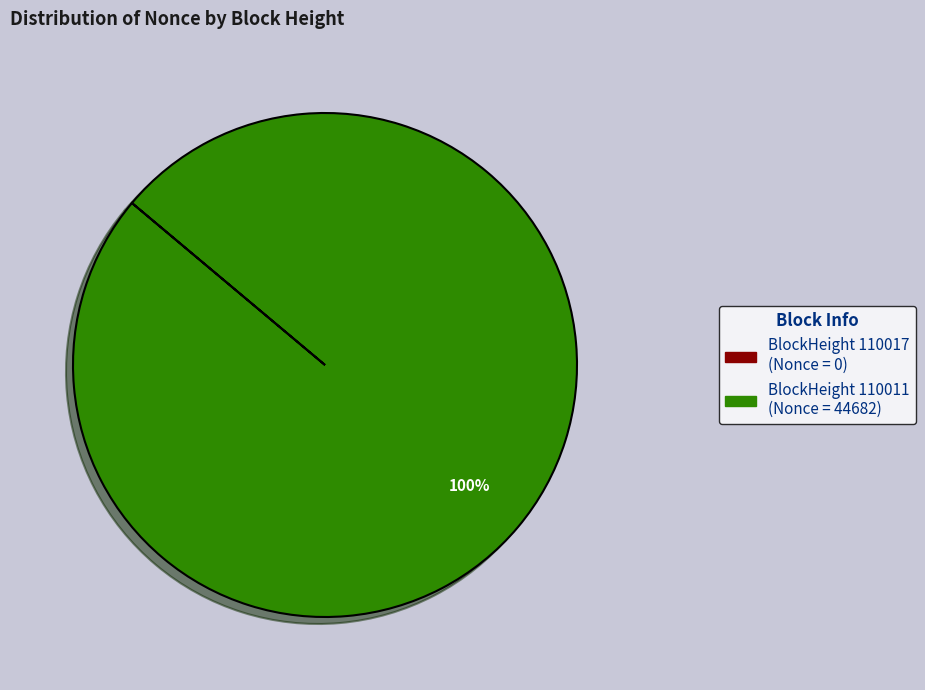

Is there a majority slice in this chart?

Yes